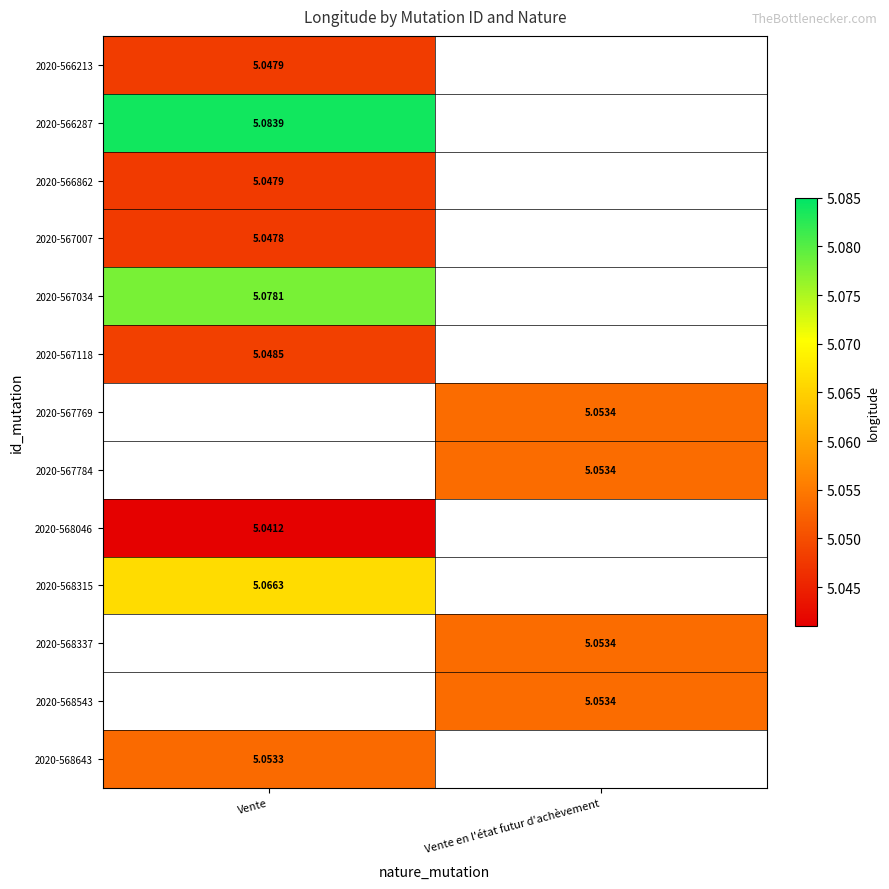

Is the value of 2020-568046 at Vente greater than the value of 2020-568643 at Vente?

No